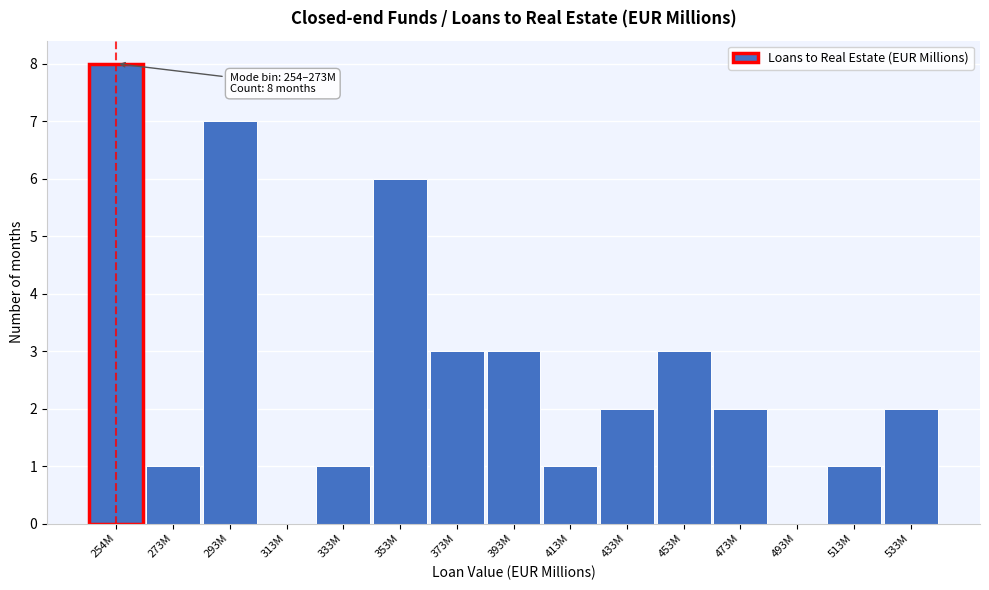

Reading right to left, extract all data points from this chart.

533M=2	513M=1	493M=0	473M=2	453M=3	433M=2	413M=1	393M=3	373M=3	353M=6	333M=1	313M=0	293M=7	273M=1	254M=8